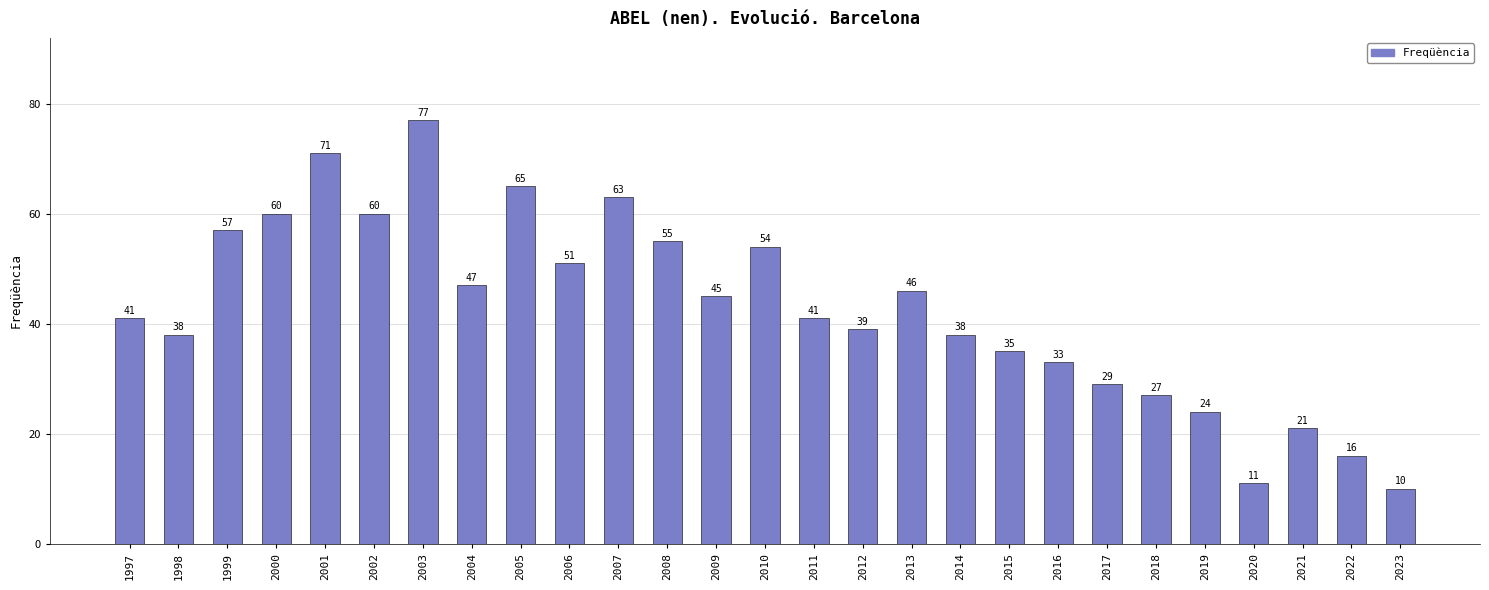

True or false: the data shows 9 at 2021.

False